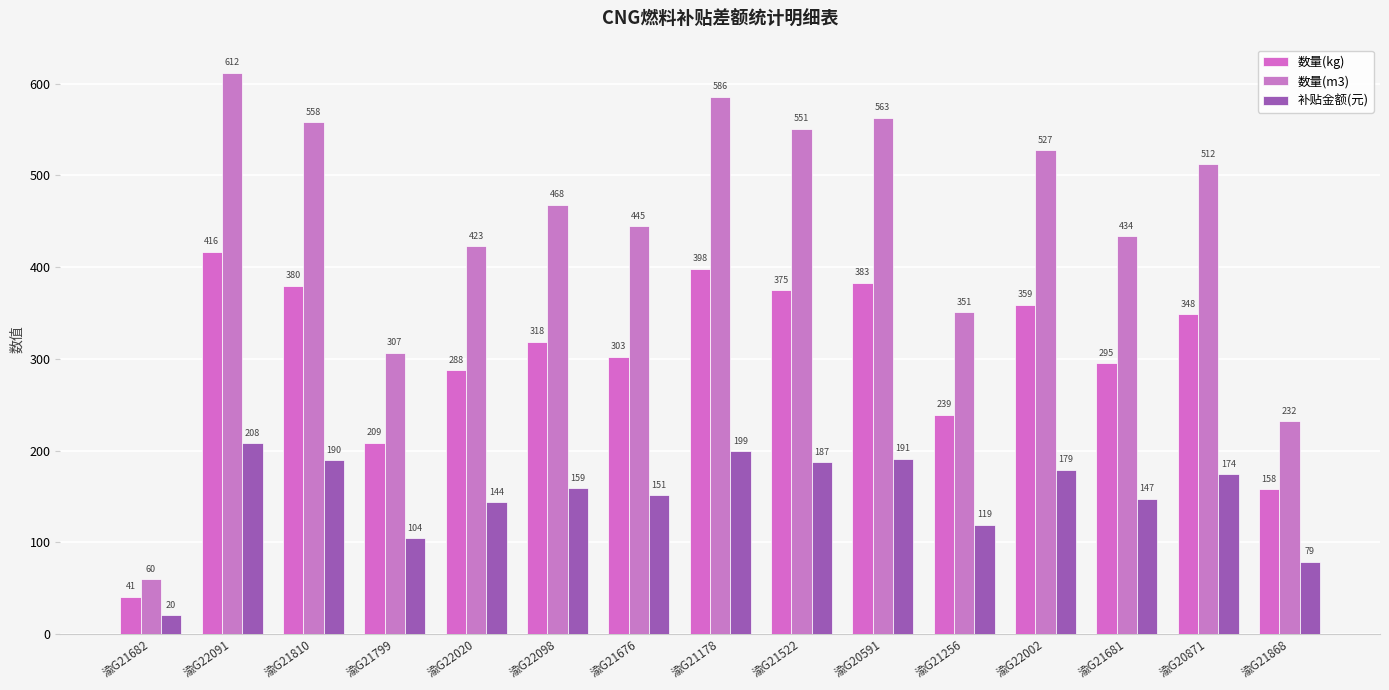

Rank the series by their maximum value, from highest to lowest.

数量(m3), 数量(kg), 补贴金额(元)